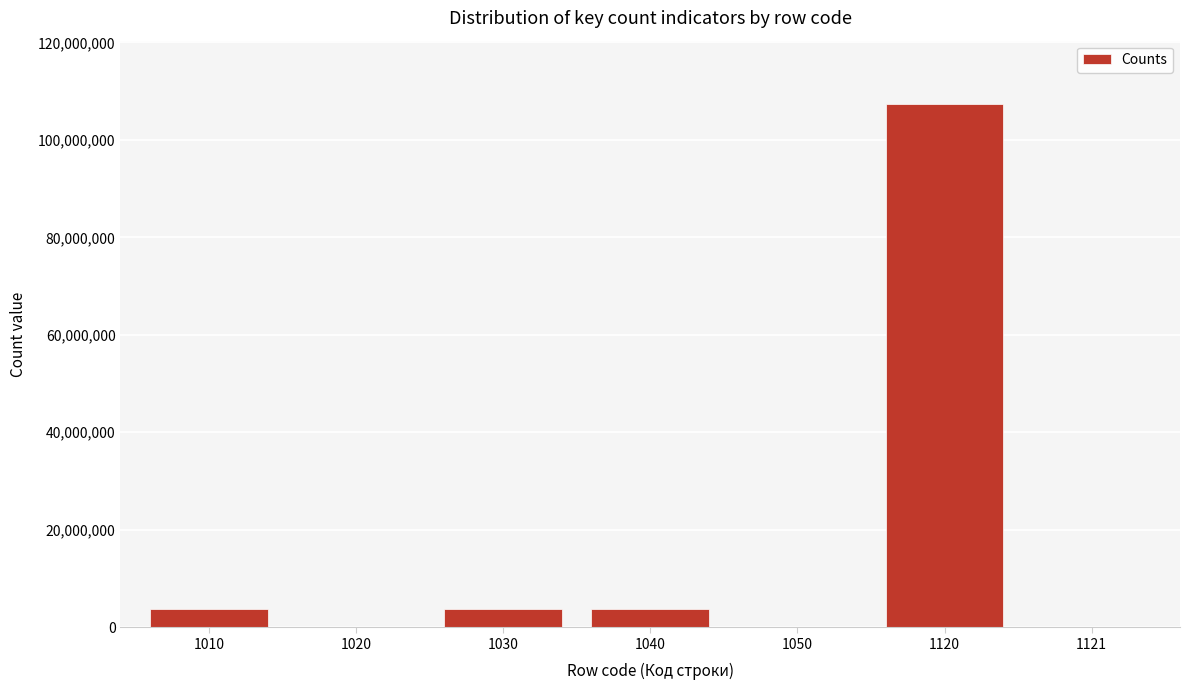

Approximately how many times larger is the value at 1030 compared to 1040?

1.0